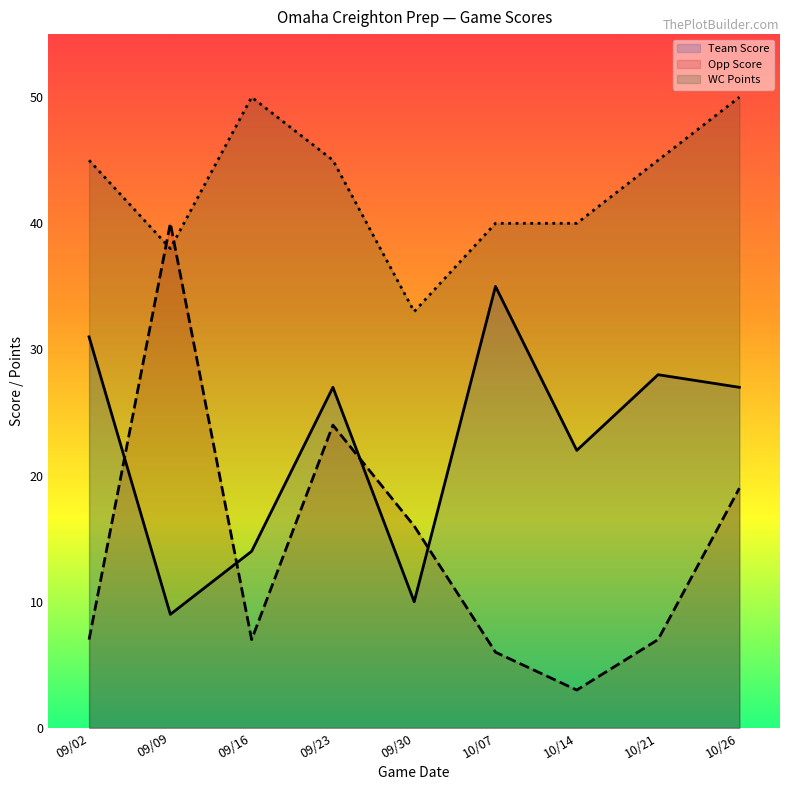

Reading left to right, extract all data points from this chart.

Team Score: 09/02=31.0	09/09=9.0	09/16=14.0	09/23=27.0	09/30=10.0	10/07=35.0	10/14=22.0	10/21=28.0	10/26=27.0
Opp Score: 09/02=7.0	09/09=40.0	09/16=7.0	09/23=24.0	09/30=16.0	10/07=6.0	10/14=3.0	10/21=7.0	10/26=19.0
WC Points: 09/02=45.0	09/09=38.0	09/16=50.0	09/23=45.0	09/30=33.0	10/07=40.0	10/14=40.0	10/21=45.0	10/26=50.0